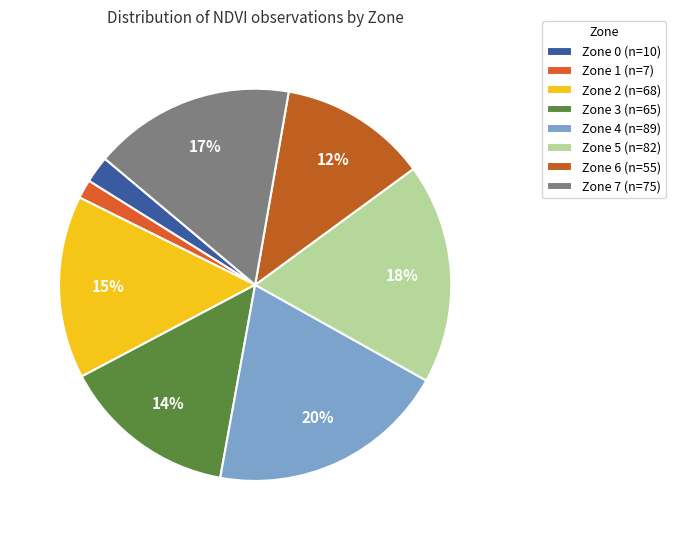

What percentage is the Zone 1 slice, to the nearest percent?

2%